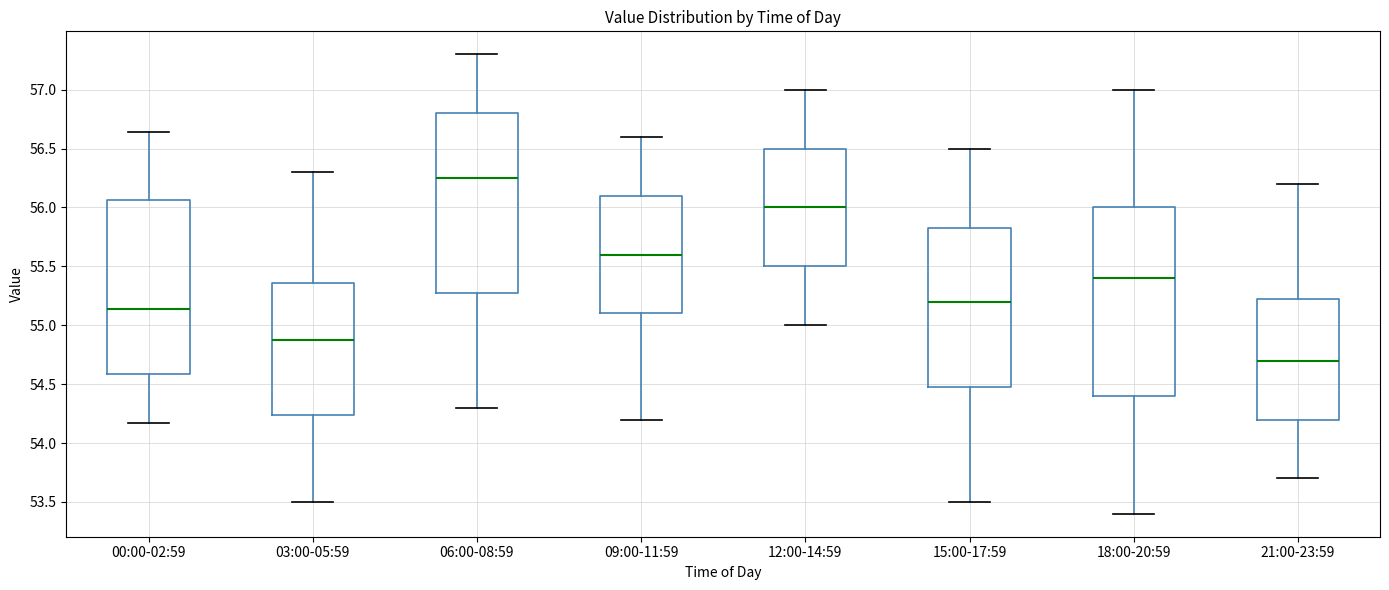

Where is the upper edge of the box for 03:00-05:59 on the y-axis? The values are not printed on the chart, so give them approximately, as read against the axis.

55.35